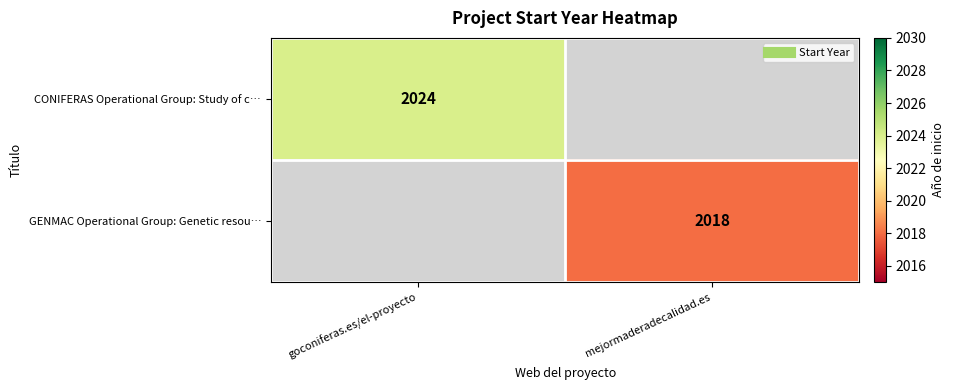

The GENMAC Operational Group: Genetic resou… series shows 2018.0 at mejormaderadecalidad.es. True or false?

True